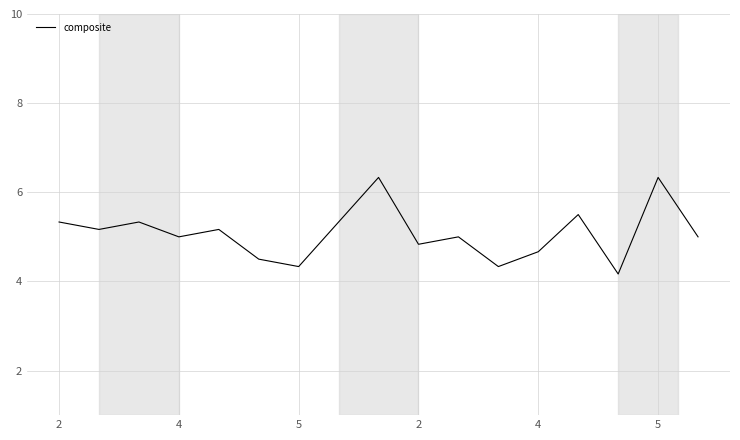

What is the difference between the maximum and minimum values?

2.2